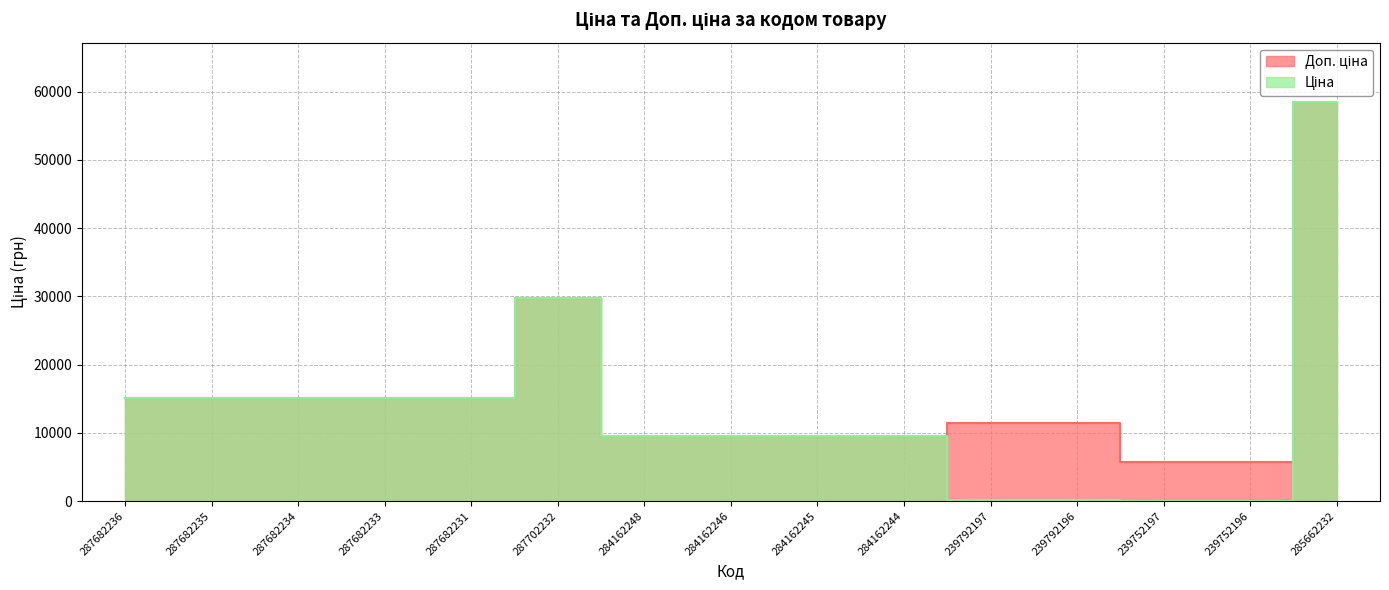

What is the difference between the Ціна values at 239792197 and 287682233?

15005.9